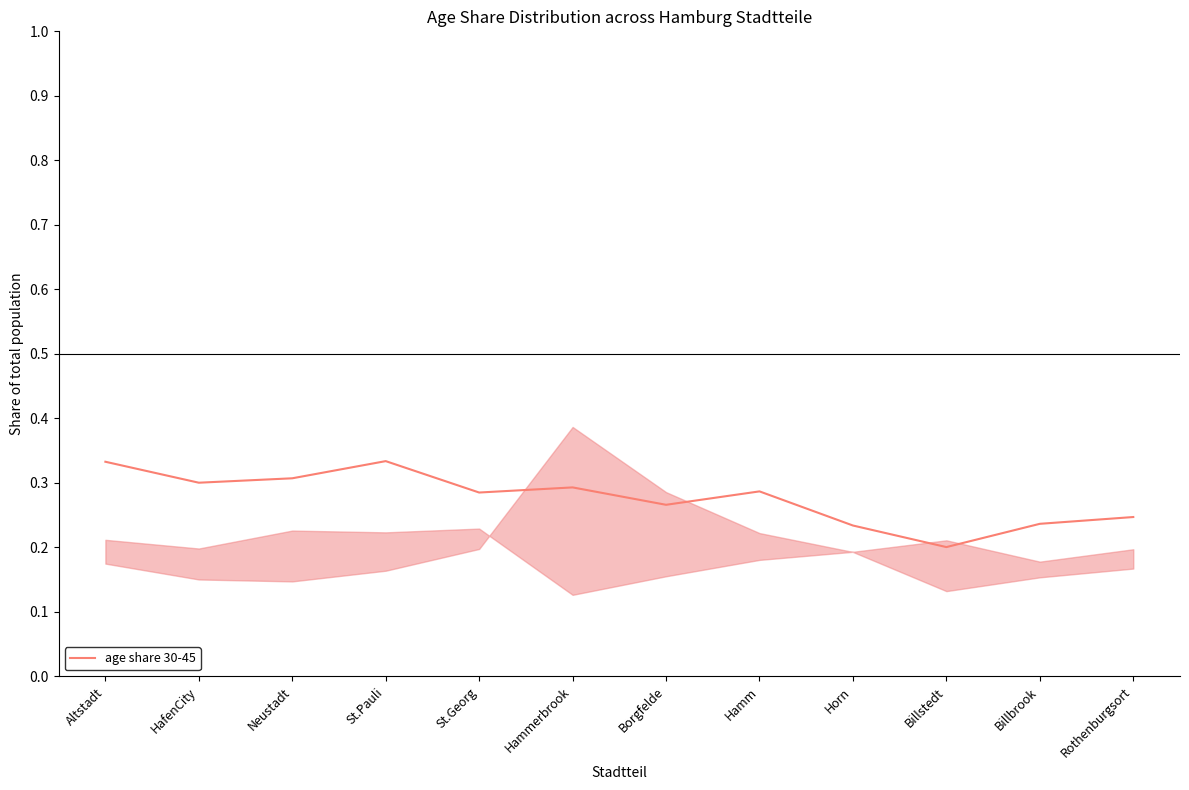

List the labels in order of value, smallest first.

Billstedt, Horn, Billbrook, Rothenburgsort, Borgfelde, St.Georg, Hamm, Hammerbrook, HafenCity, Neustadt, Altstadt, St.Pauli